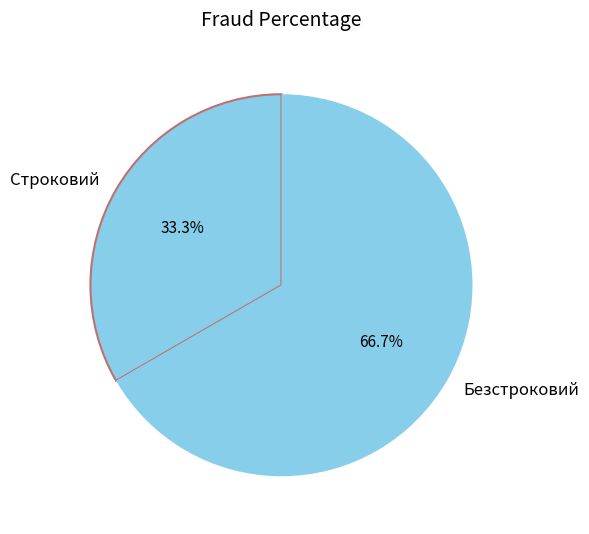

Rank the categories by value from lowest to highest.

Строковий, Безстроковий